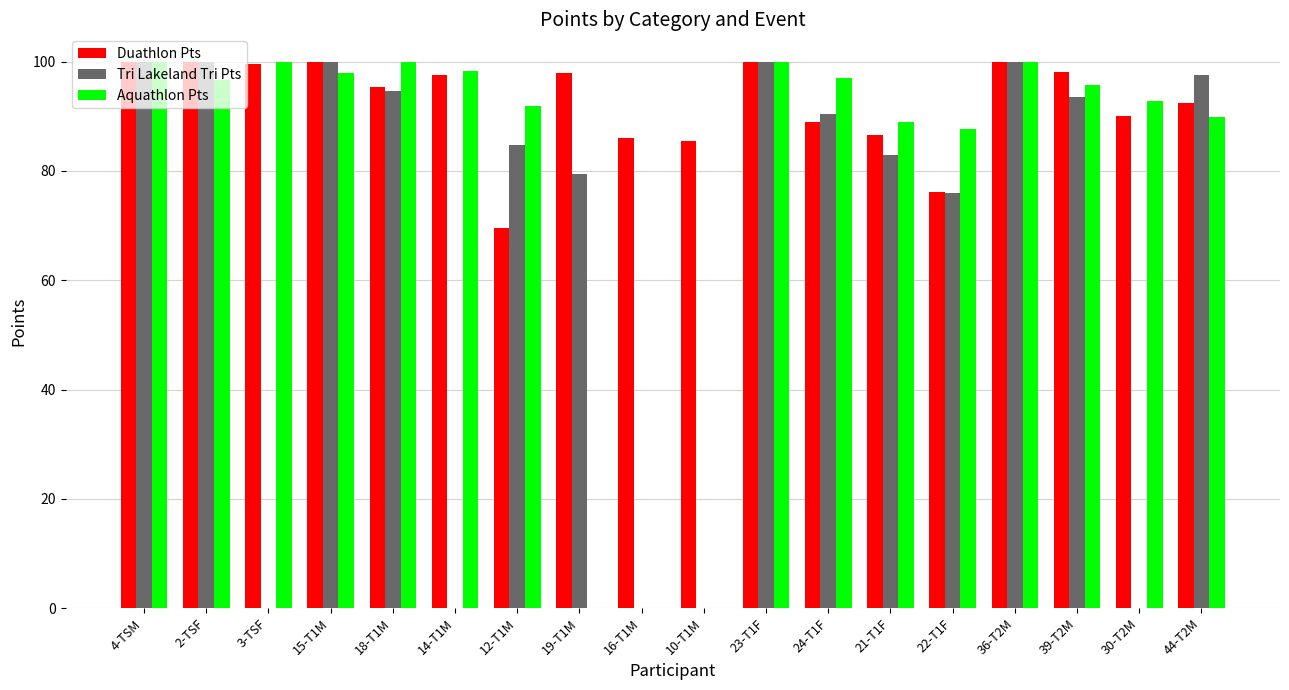

Which series has the largest total across all categories?

Duathlon Pts